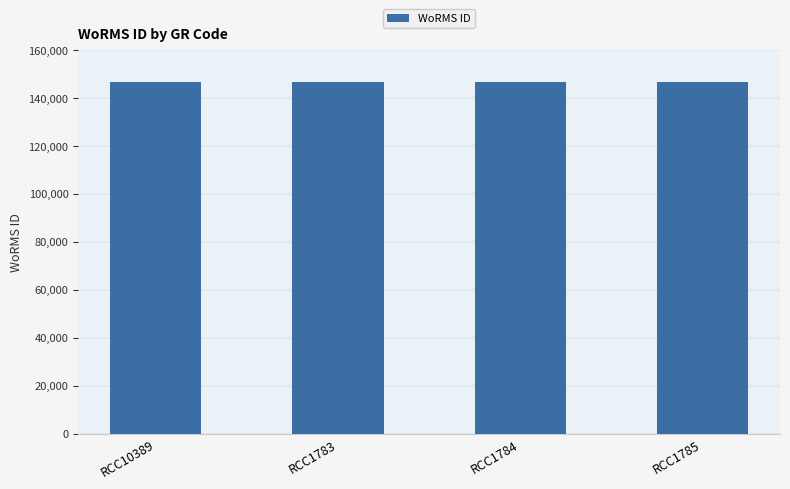

Is it true that the value at RCC1783 is 146548?

True